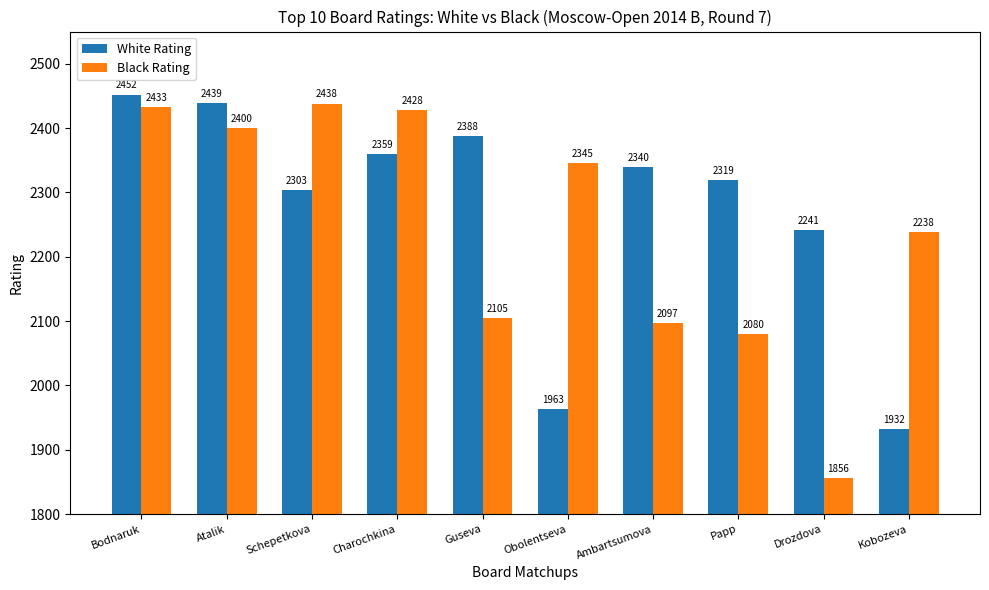

The value of White Rating at Obolentseva is 1963. True or false?

True